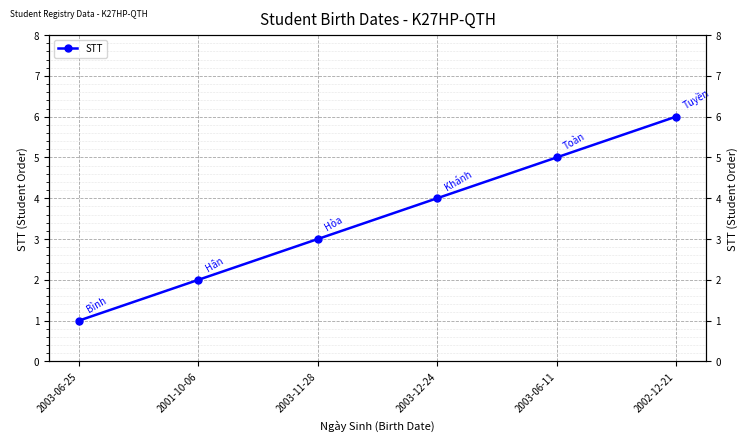

Count the values in the range 2 to 5.

4